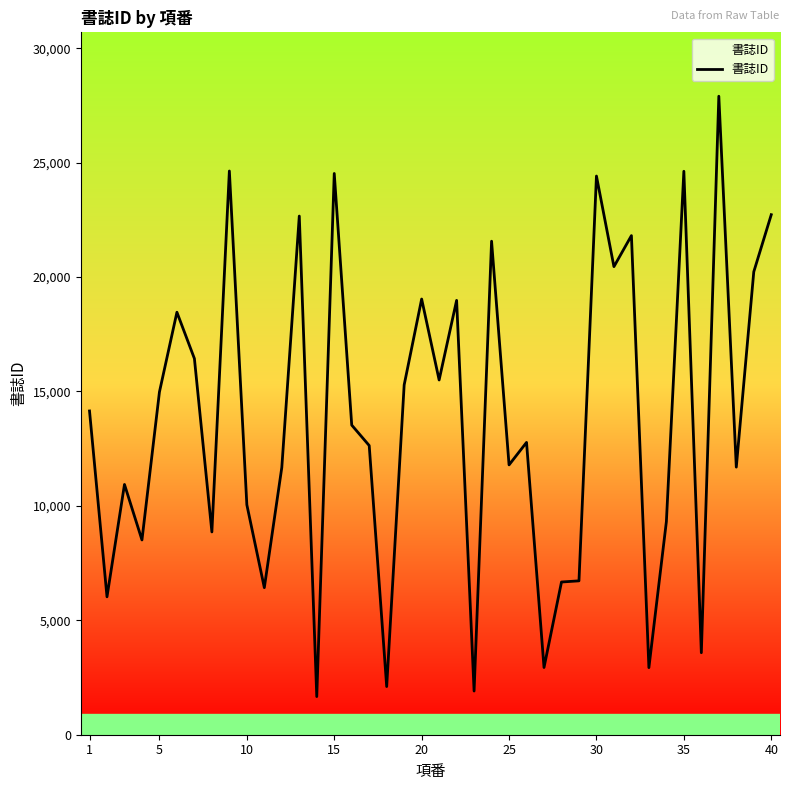

What is the minimum value shown in the chart?

1667